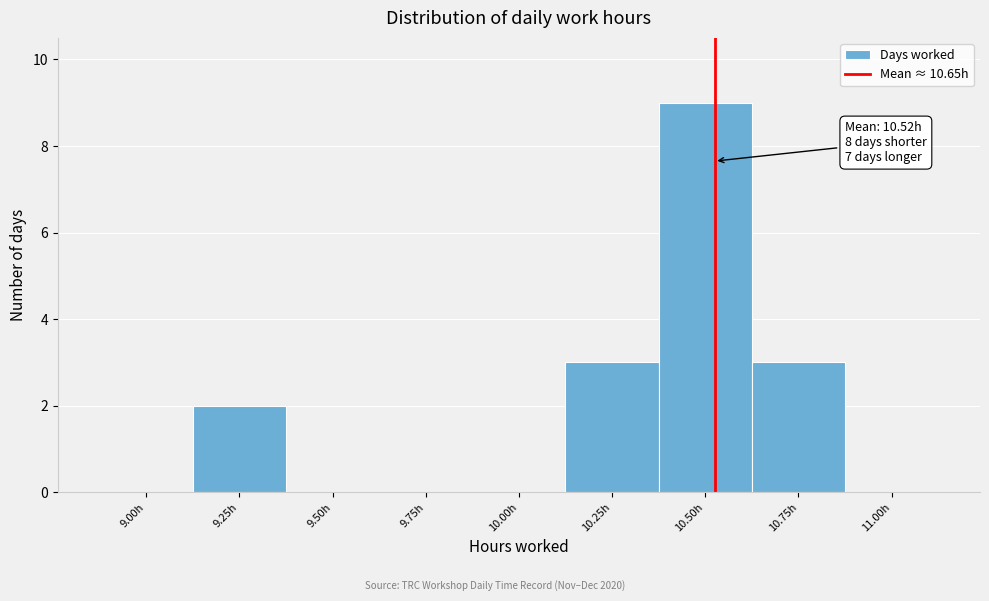

Reading right to left, what are all the values shown in this chart?

11.00h=0	10.75h=3	10.50h=9	10.25h=3	10.00h=0	9.75h=0	9.50h=0	9.25h=2	9.00h=0